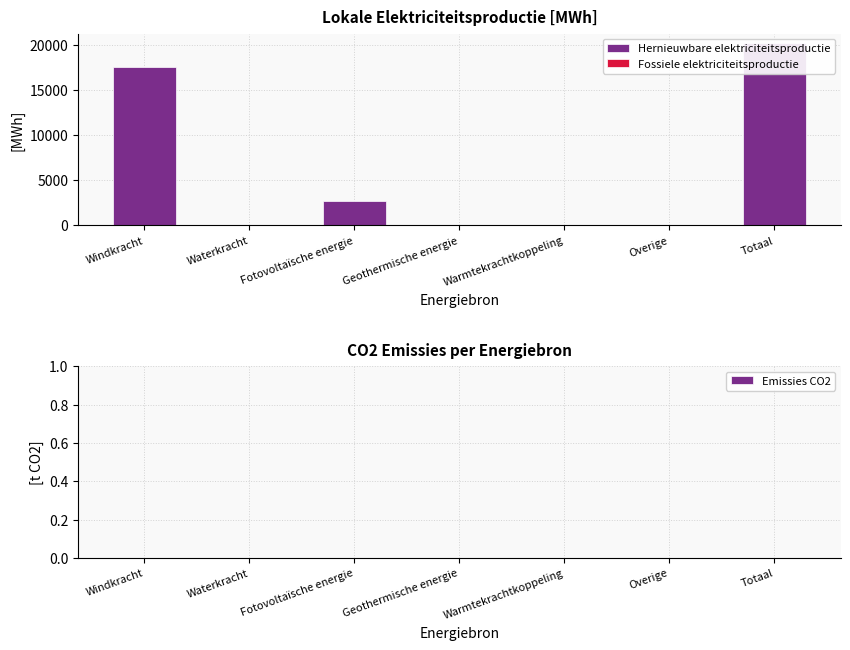

List the labels in order of Emissies CO2 value, smallest first.

Windkracht, Waterkracht, Fotovoltaïsche energie, Geothermische energie, Warmtekrachtkoppeling, Overige, Totaal